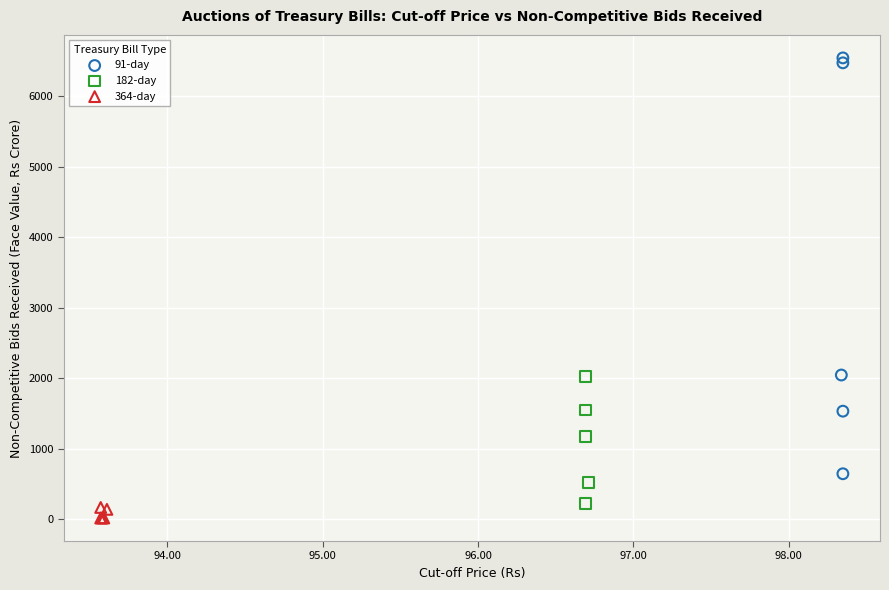

What are all the series names shown in the legend?

91-day, 182-day, 364-day